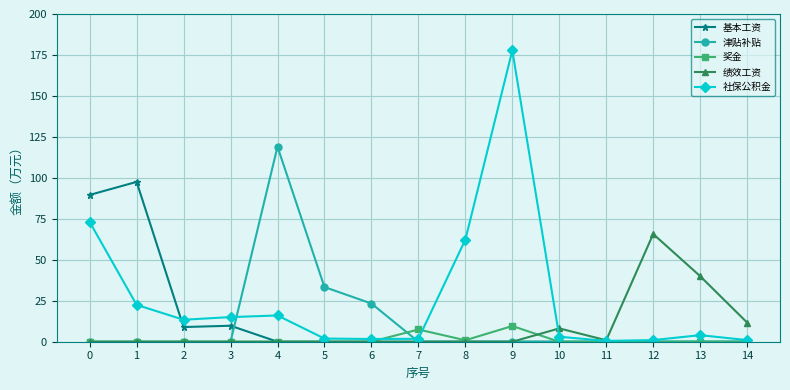

Which series ends up on top after the final intersection of 绩效工资 and 奖金?

绩效工资